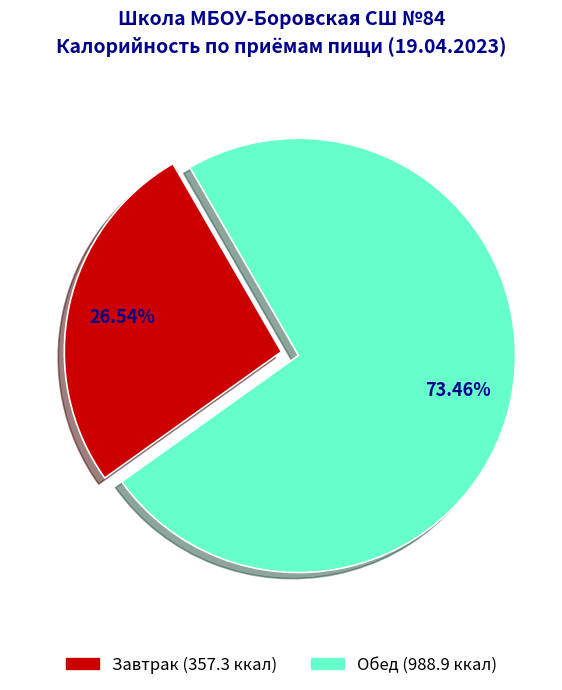

To the nearest percent, what is the difference between the largest and smallest slice percentages?

47%